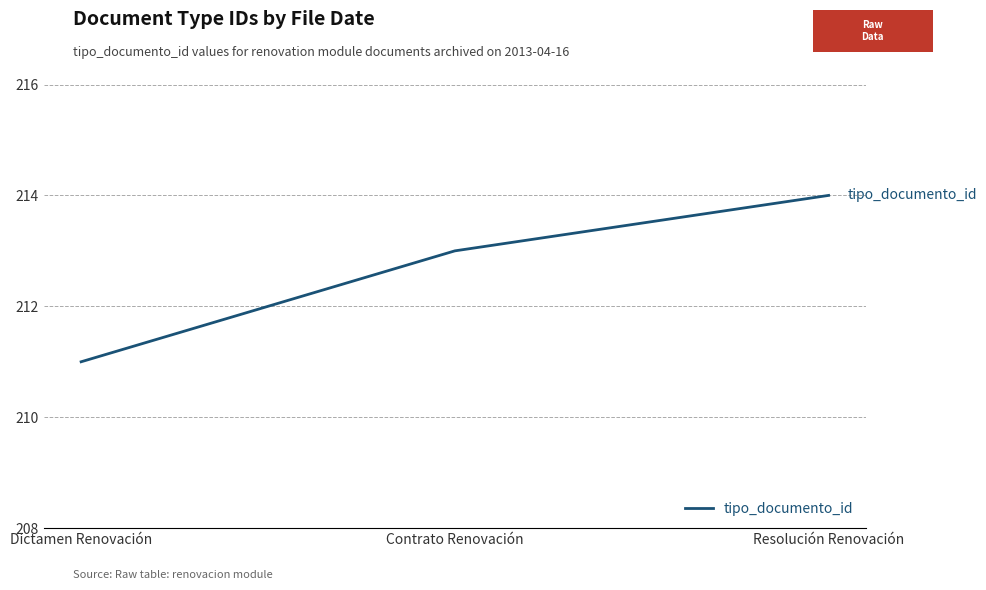

What position from the right is Resolución Renovación?

1